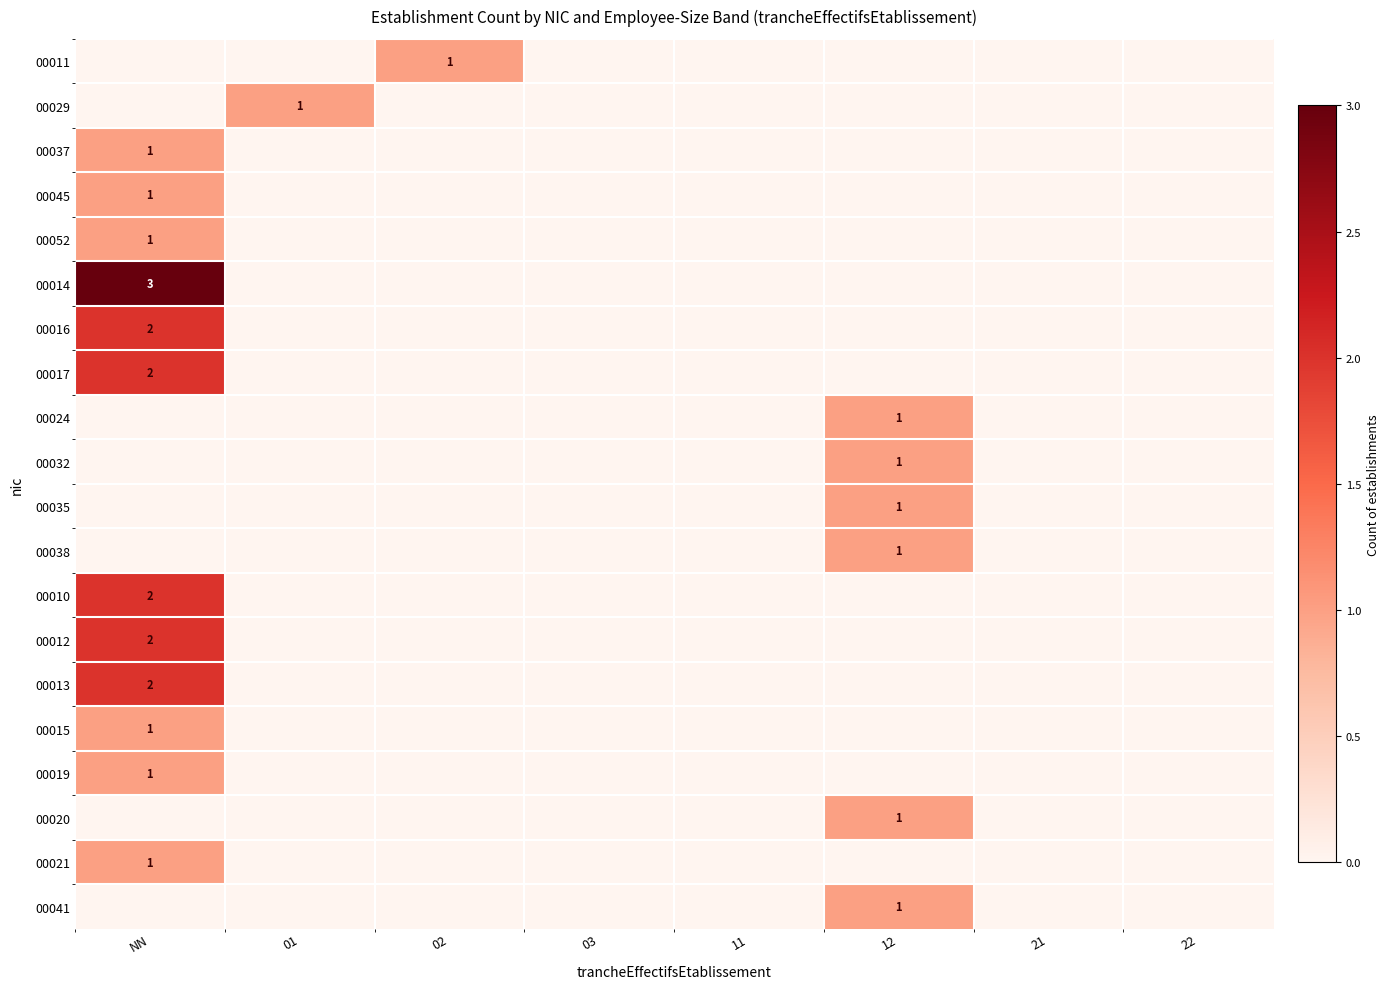

The 00010 series shows 1 at NN. True or false?

False